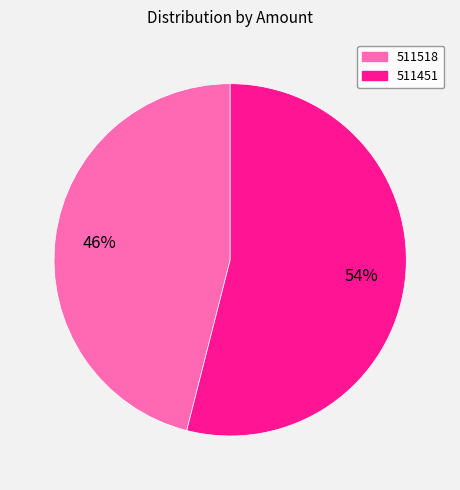

Between 511518 and 511451, which is larger?

511451